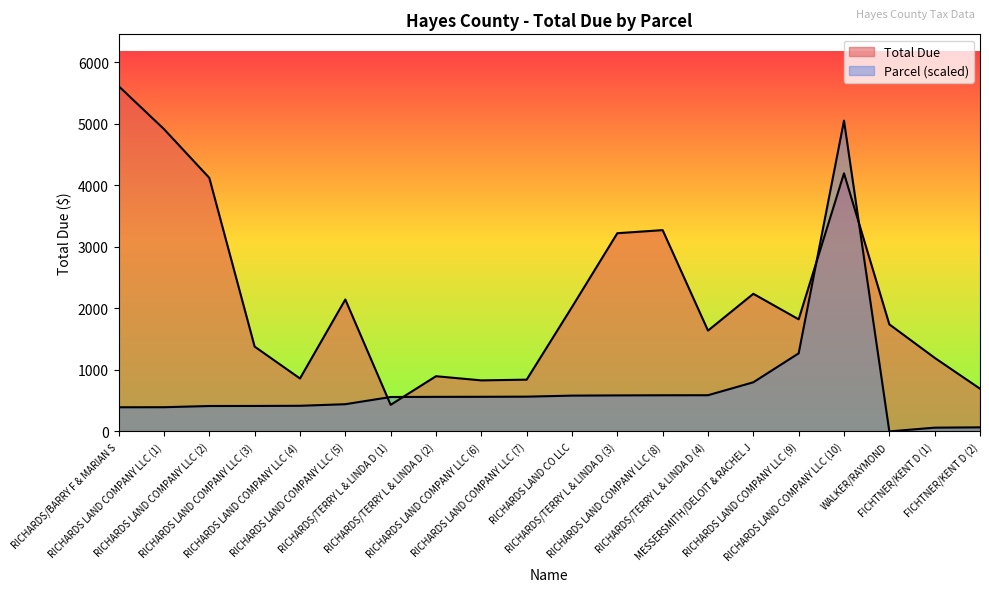

The Parcel series shows 564.8 at RICHARDS LAND COMPANY LLC (7). True or false?

True